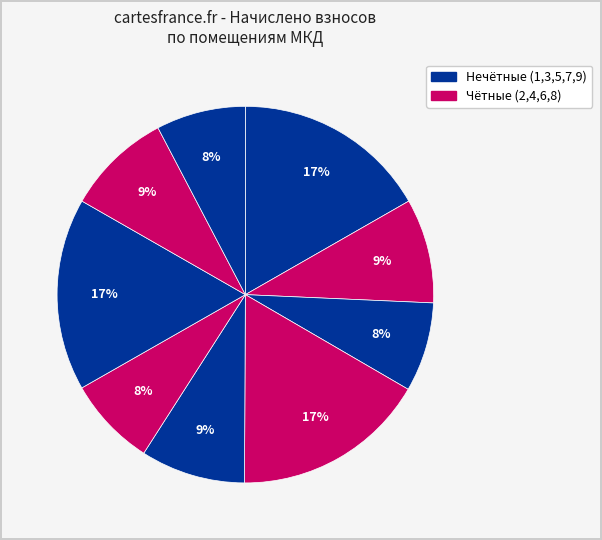

Which category has the biggest portion of the pie?

1